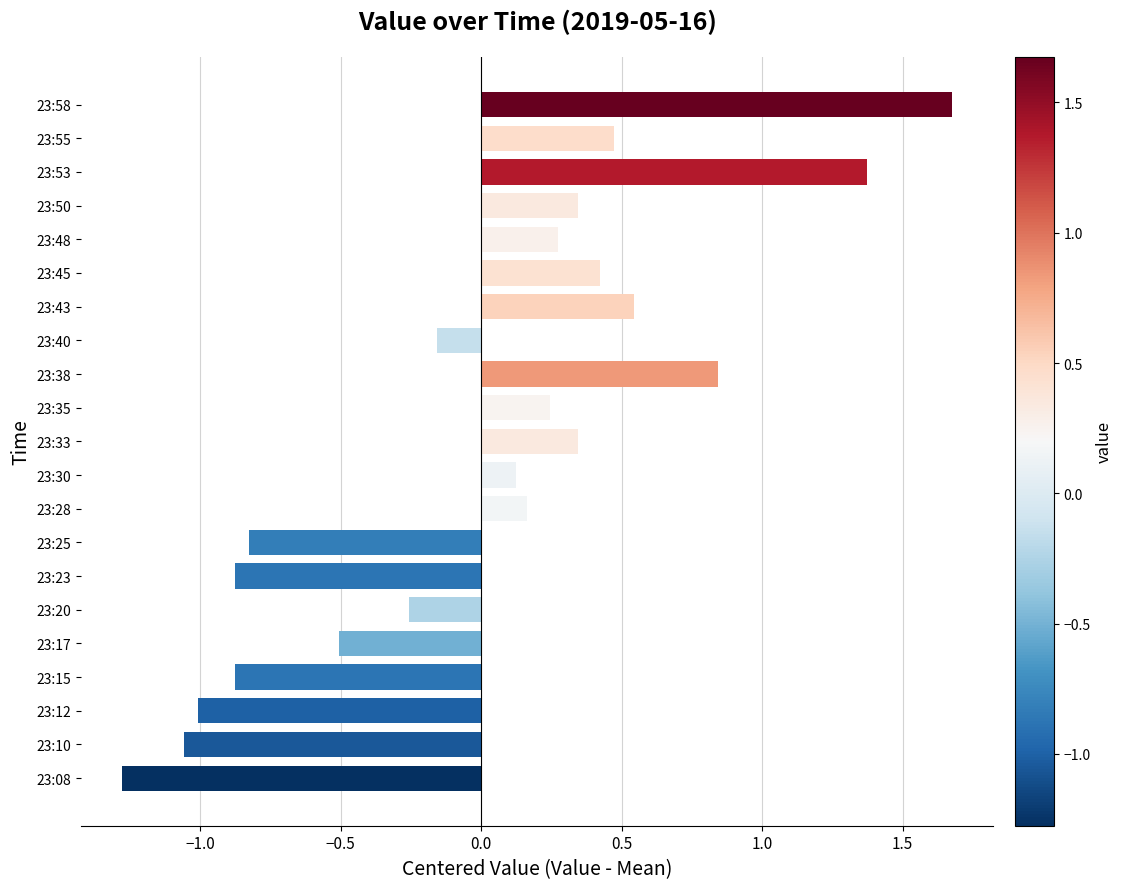

How many data points are less than 0?

9